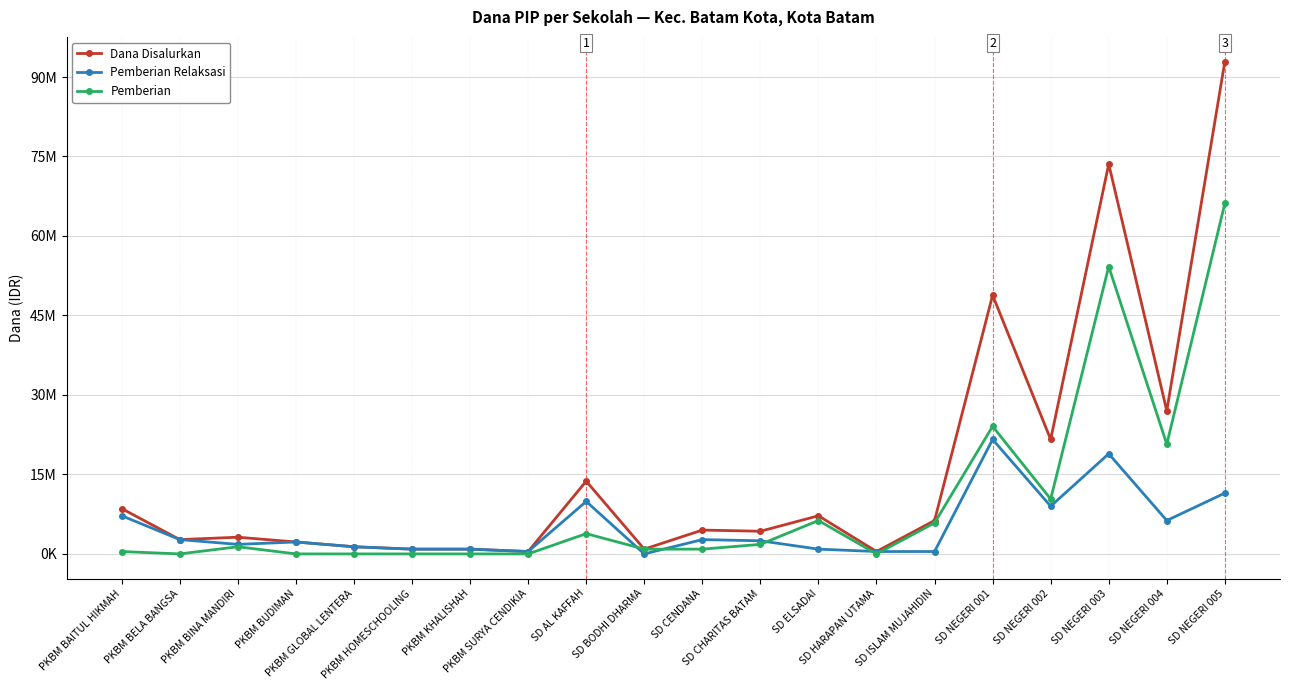

Reading right to left, what are all the values shown in this chart?

Dana Disalurkan: 92925000	27000000	73575000	21600000	48825000	6300000	450000	7200000	4275000	4500000	900000	13725000	450000	900000	900000	1350000	2250000	3150000	2700000	8550000
Pemberian Relaksasi: 11475000	6300000	18900000	9000000	21600000	450000	450000	900000	2475000	2700000	0	9900000	450000	900000	900000	1350000	2250000	1800000	2700000	7200000
Pemberian: 66150000	20700000	54225000	10350000	24075000	5850000	0	6300000	1800000	900000	900000	3825000	0	0	0	0	0	1350000	0	450000